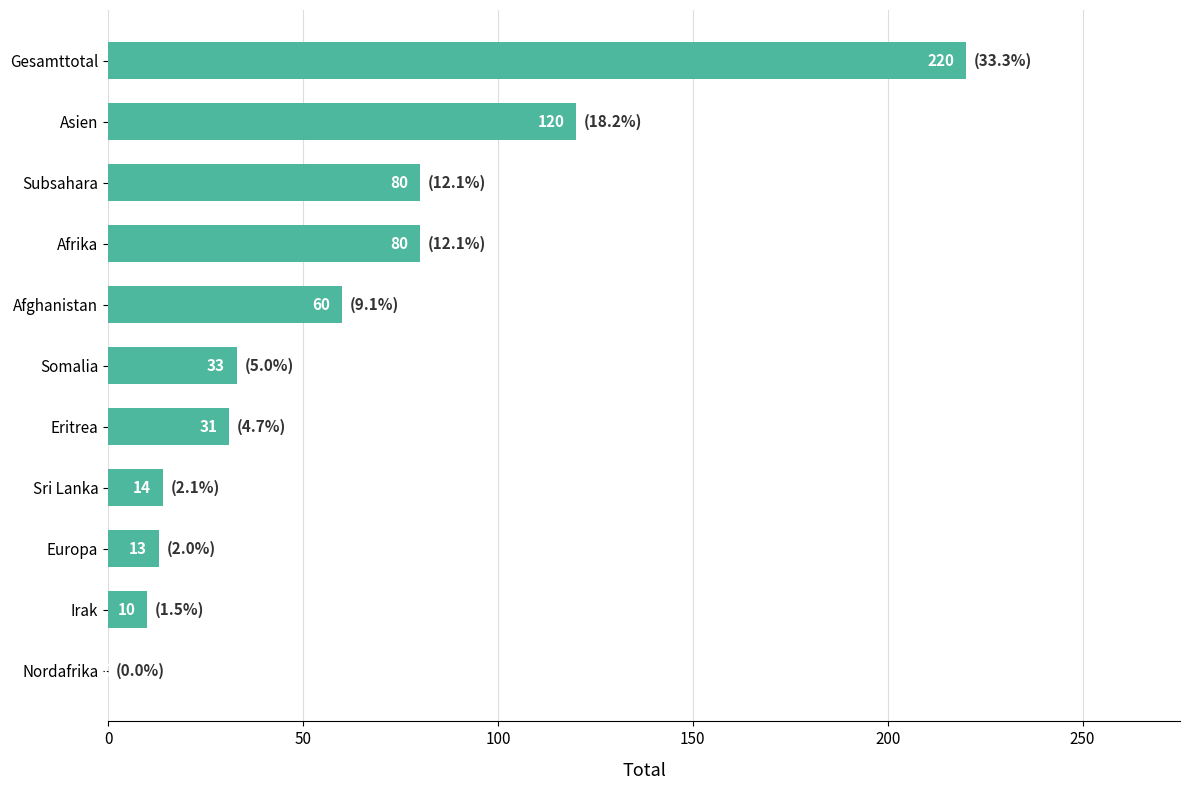

What is the sum of all values?

661